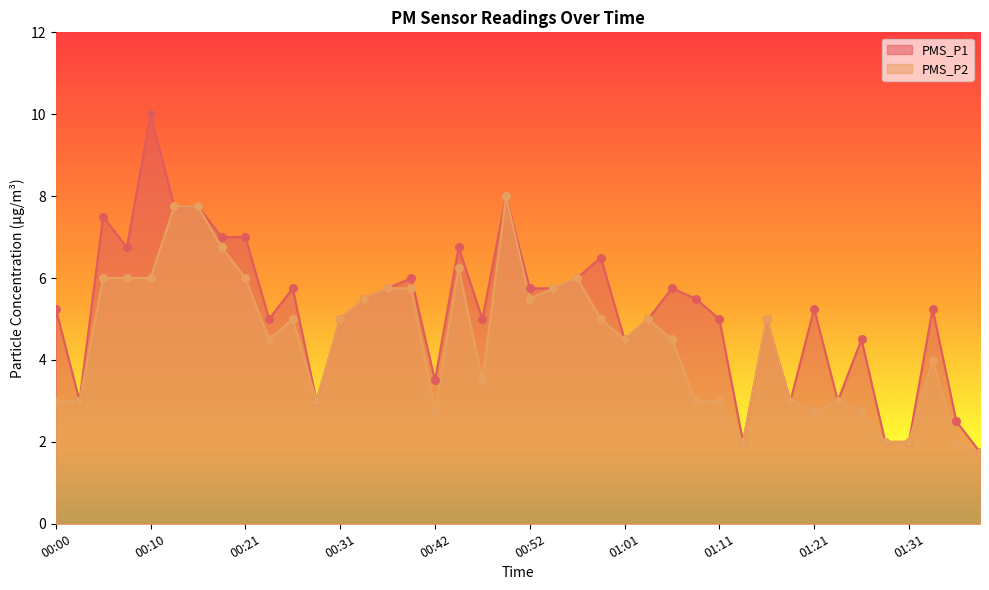

At which category is the sum across all series the highest?

00:10